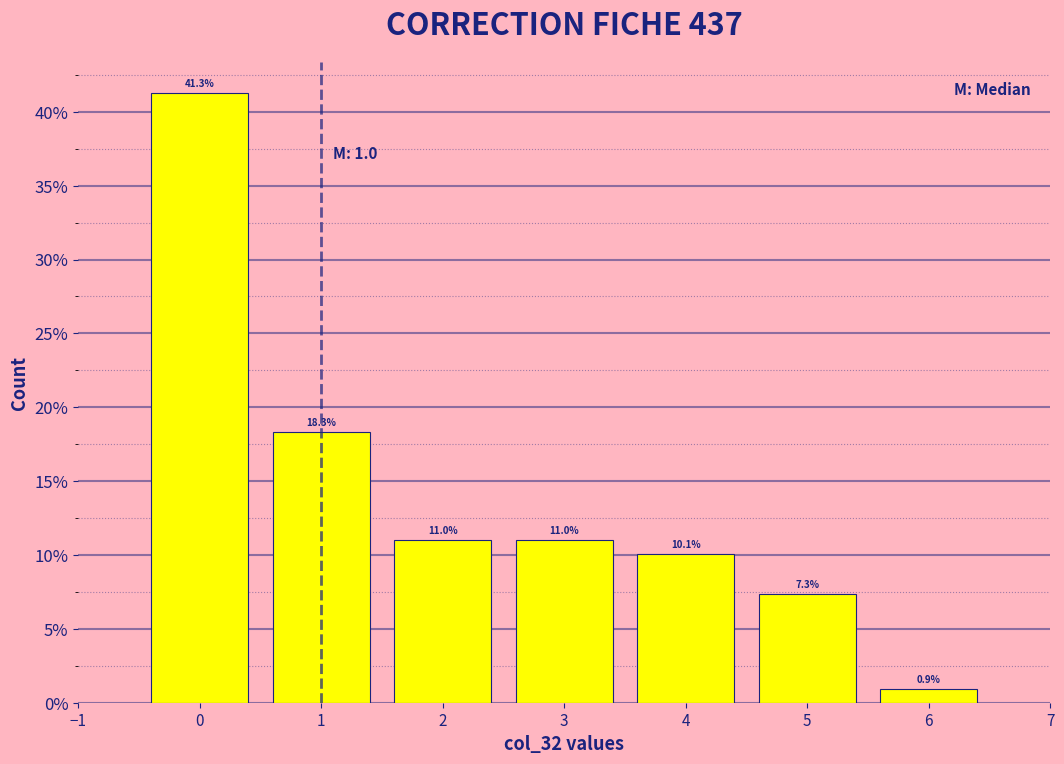

Reading left to right, extract all data points from this chart.

0=41.3	1=18.3	2=11.0	3=11.0	4=10.1	5=7.3	6=0.9